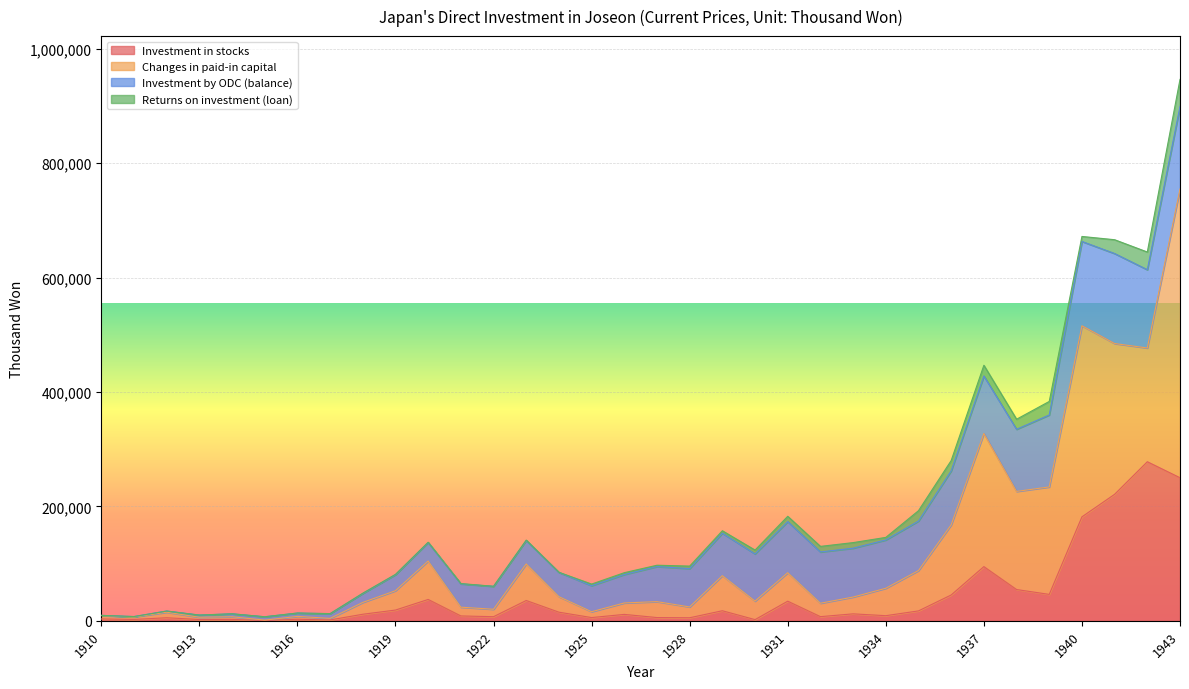

At which label is Investment in stocks closest to 139223?

1940